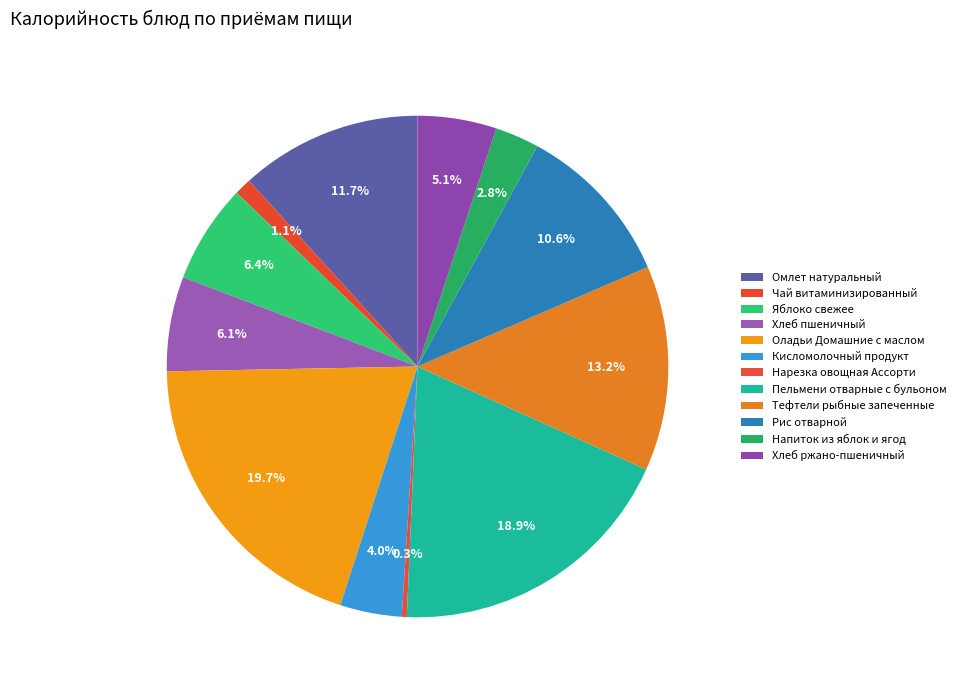

Count the number of slices in the pie.

12